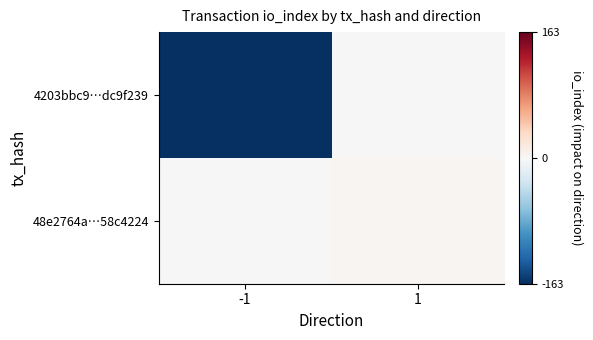

List the series in order of their peak value, lowest first.

4203bbc9…dc9f239, 48e2764a…58c4224